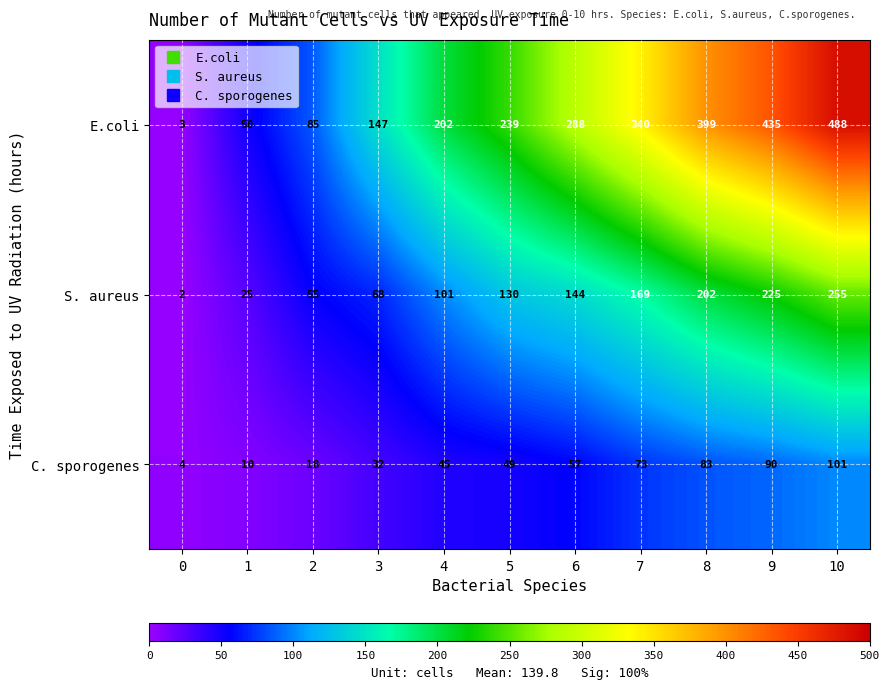

Read the C. sporogenes value at 1, to the nearest 10.

10